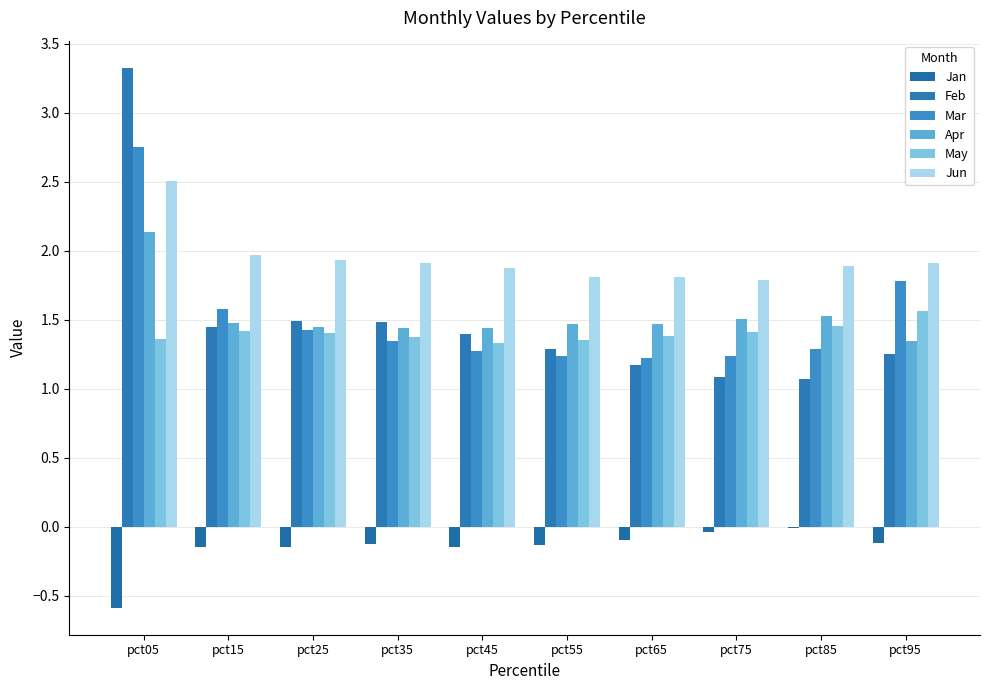

How many groups of bars are there?

10